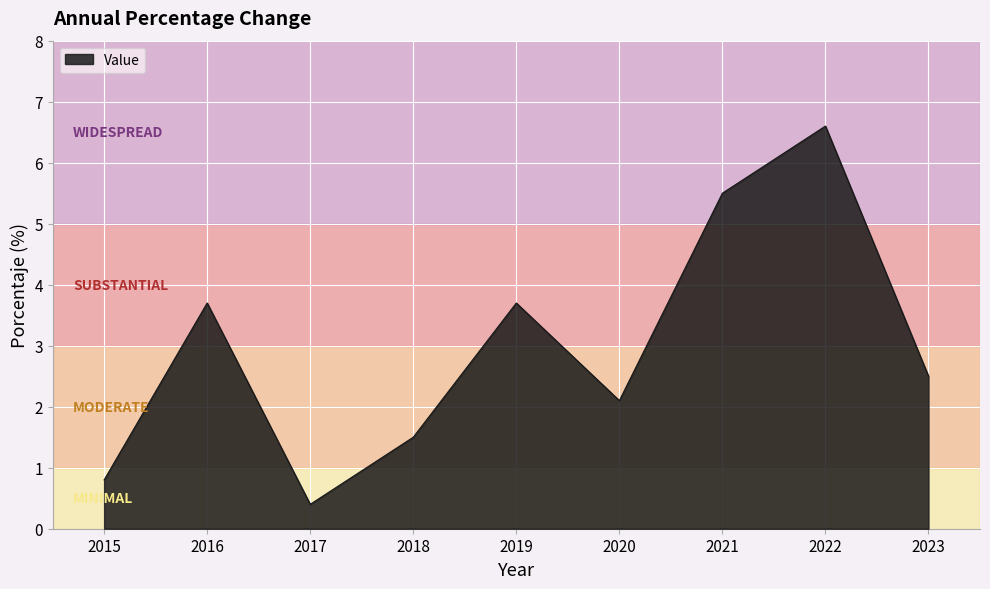

Between 2020 and 2023, which is larger?

2023